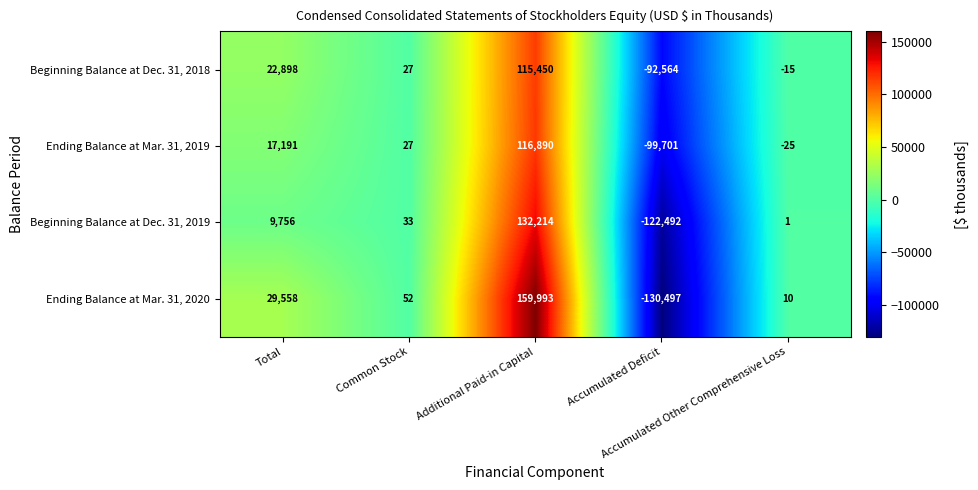

Rank the series by their average value, from highest to lowest.

Ending Balance at Mar. 31, 2020, Beginning Balance at Dec. 31, 2018, Ending Balance at Mar. 31, 2019, Beginning Balance at Dec. 31, 2019